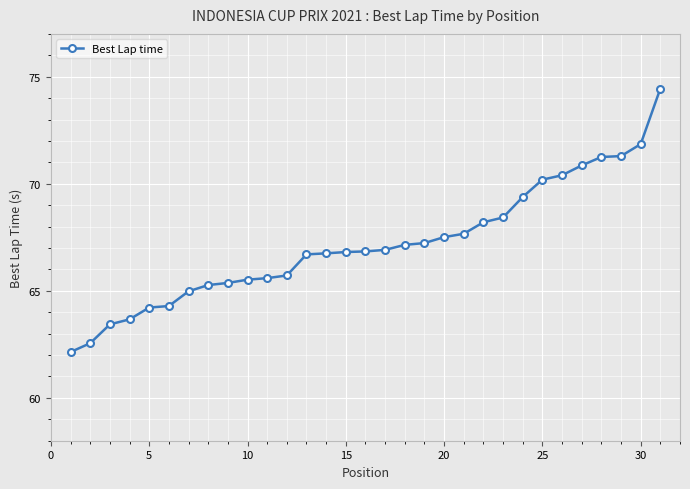

Count the number of data series in this chart.

1